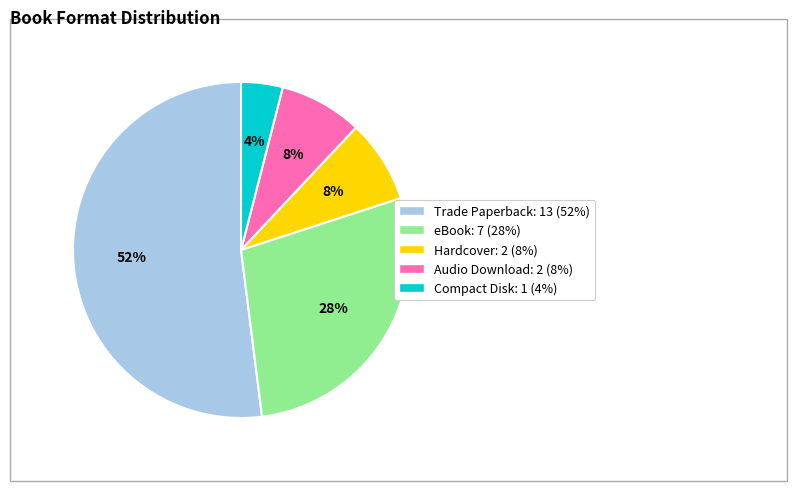

True or false: Trade Paperback accounts for 63% of the total.

False